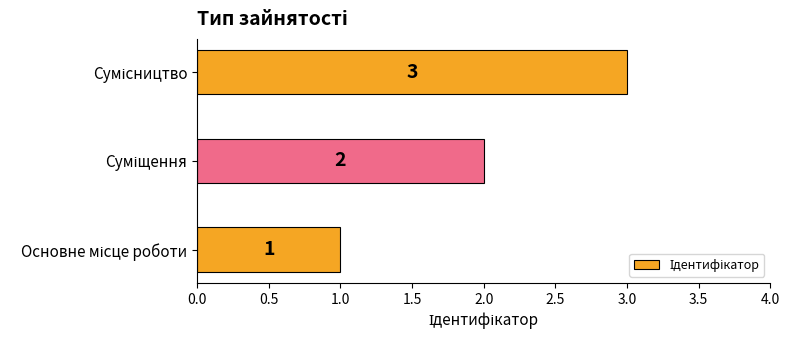

Count the values in the range 1 to 3.

3